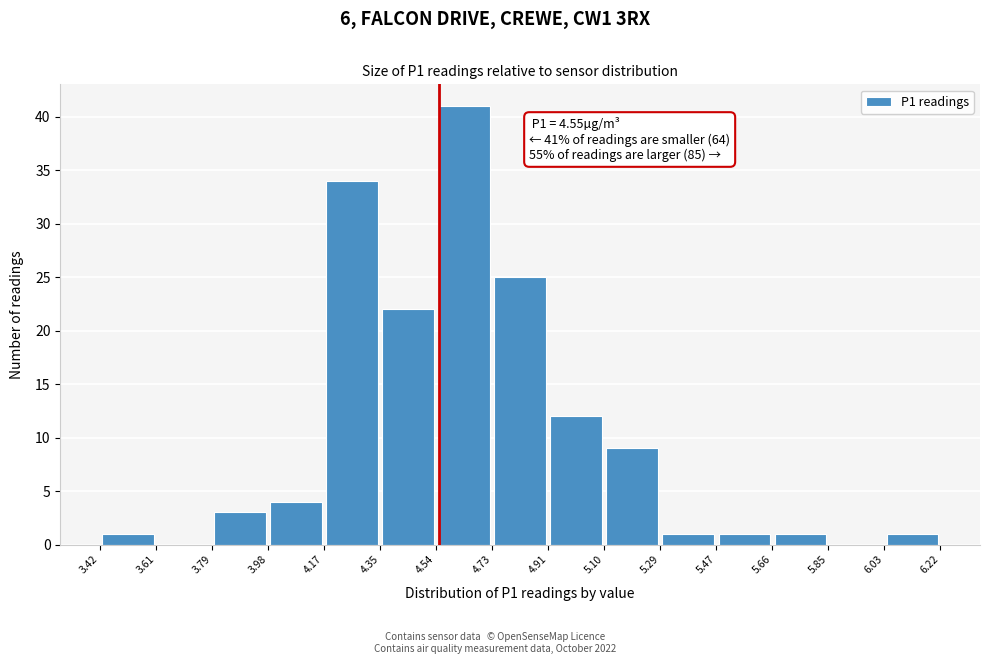

Which range on the x-axis has the tallest bar?

4.54 to 4.73